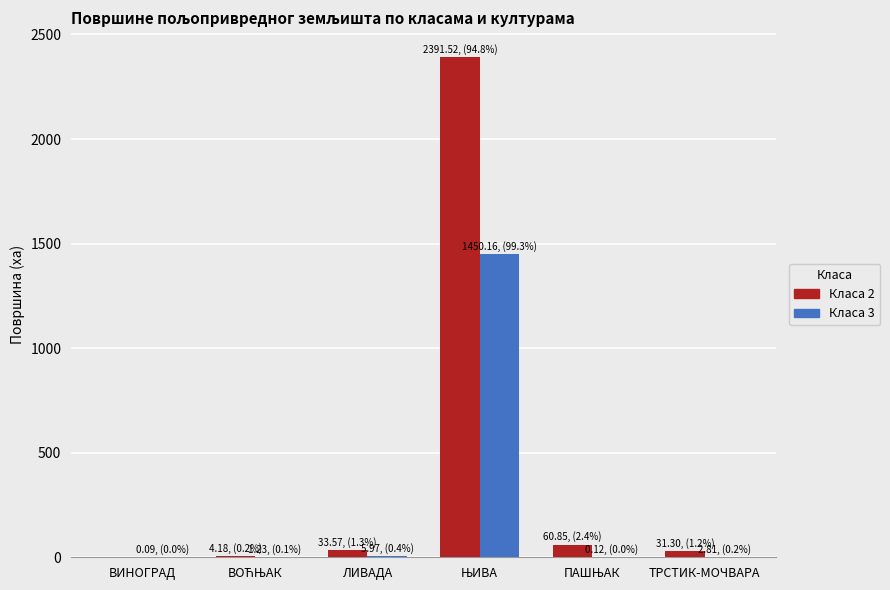

Which series has the largest total across all categories?

Класа 2